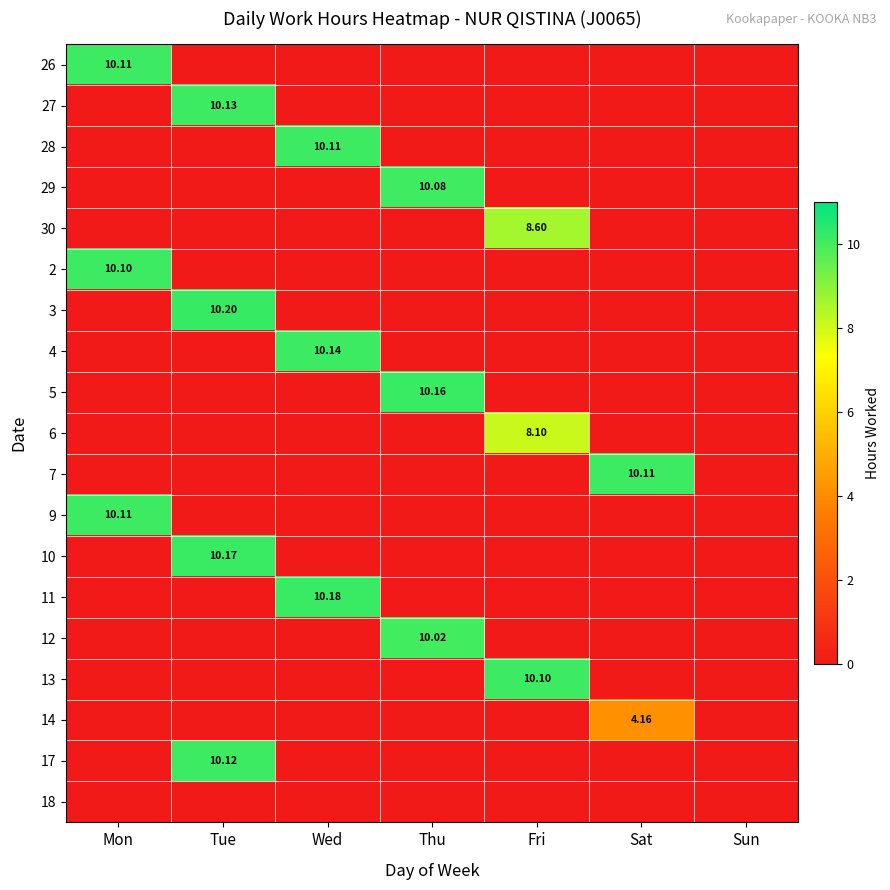

The 11 series shows 5.5 at Sat. True or false?

False